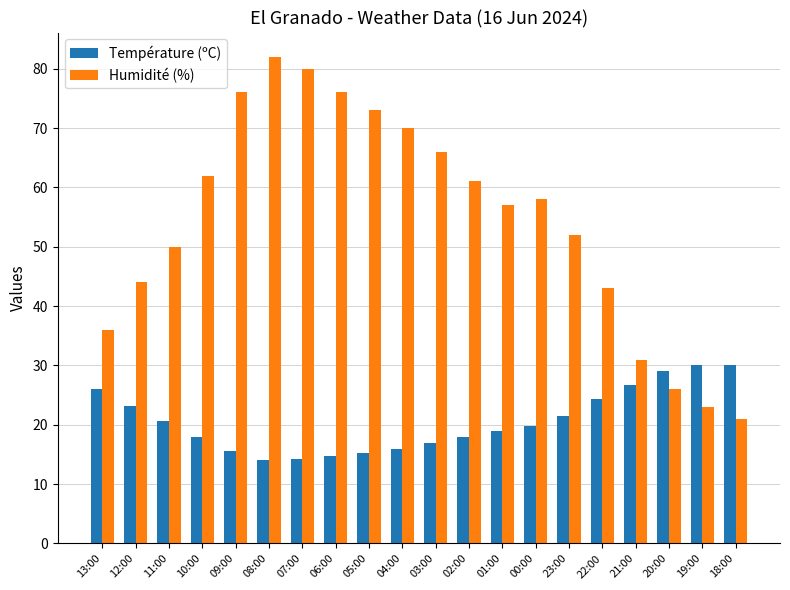

What is the value of the Humidité (%) bar at the 13th from the left?

57.0